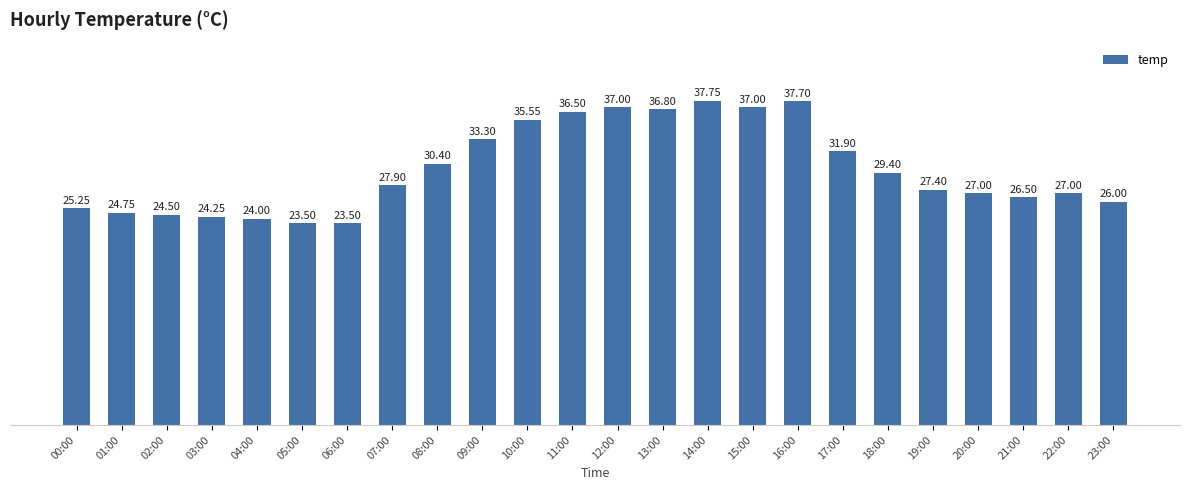

What is the difference between the second highest and minimum values?

14.2